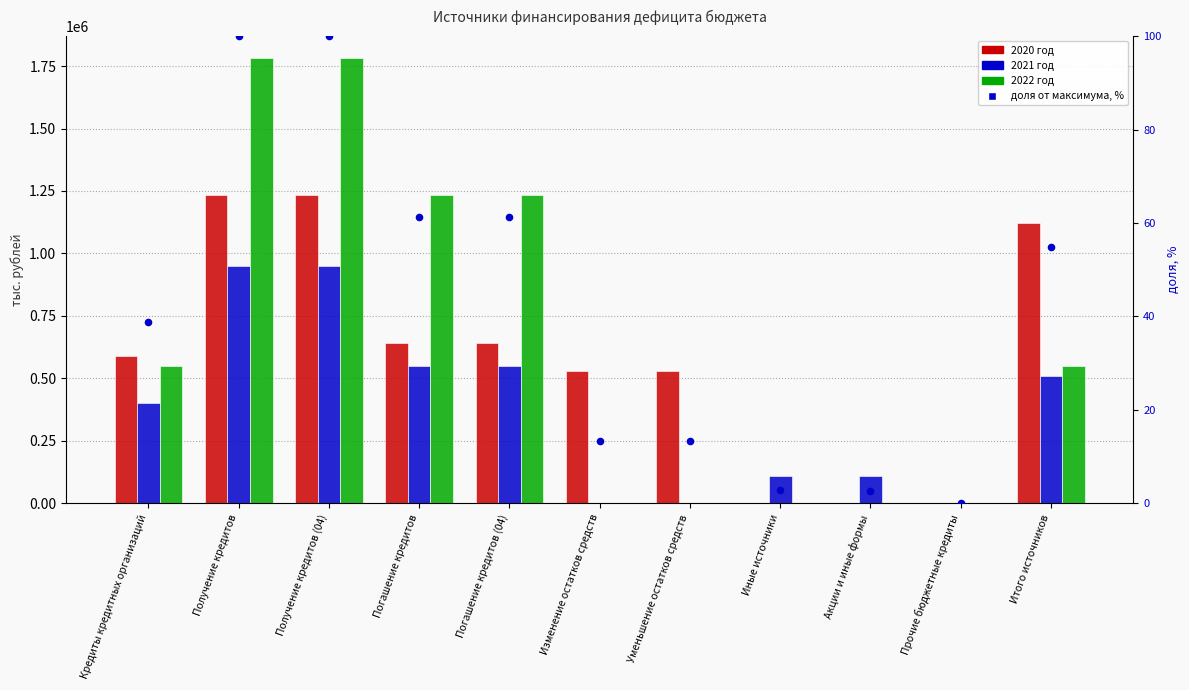

Which series contains the highest Y value?

2022 год